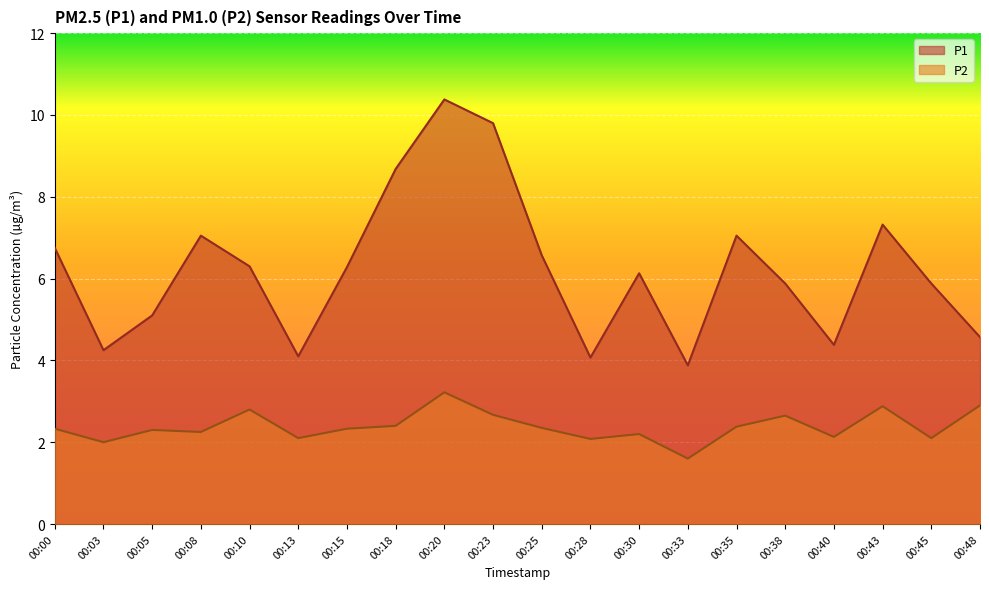

True or false: P1 has a value of 4.3 at 00:43.

False